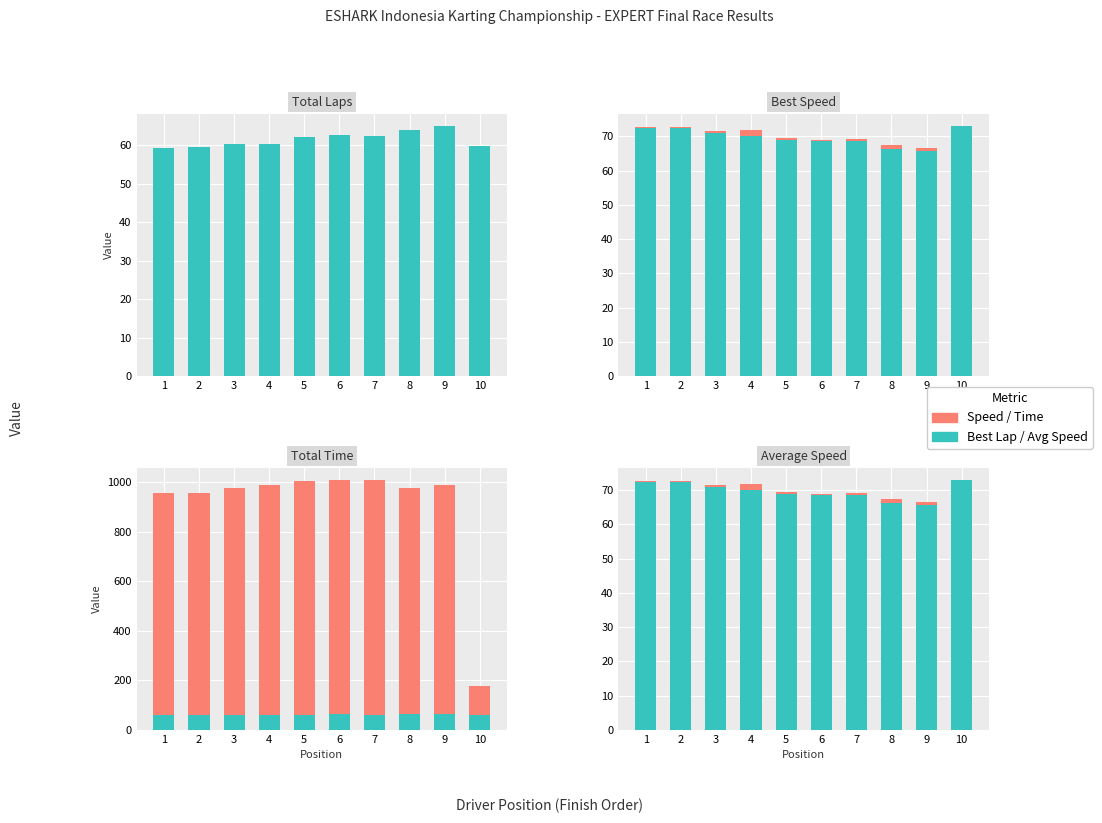

Is it true that Best Speed equals 13.9 at 5?

False